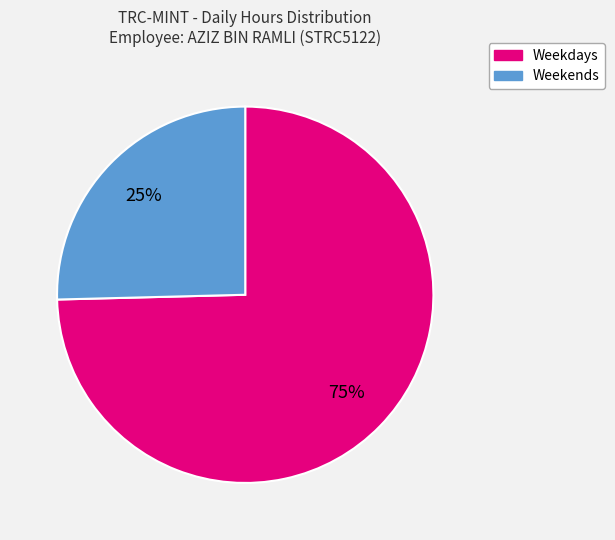

Does any single category account for the majority?

Yes